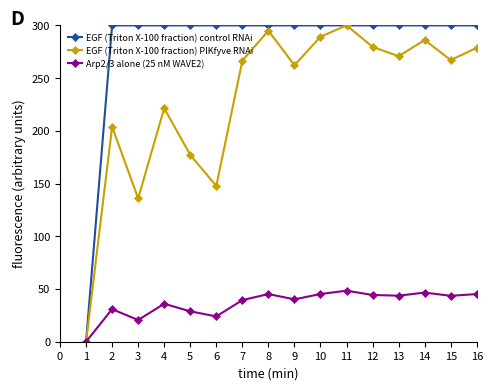

How many values in the EGF (Triton X-100 fraction) PIKfyve RNAi series exceed 267?

8